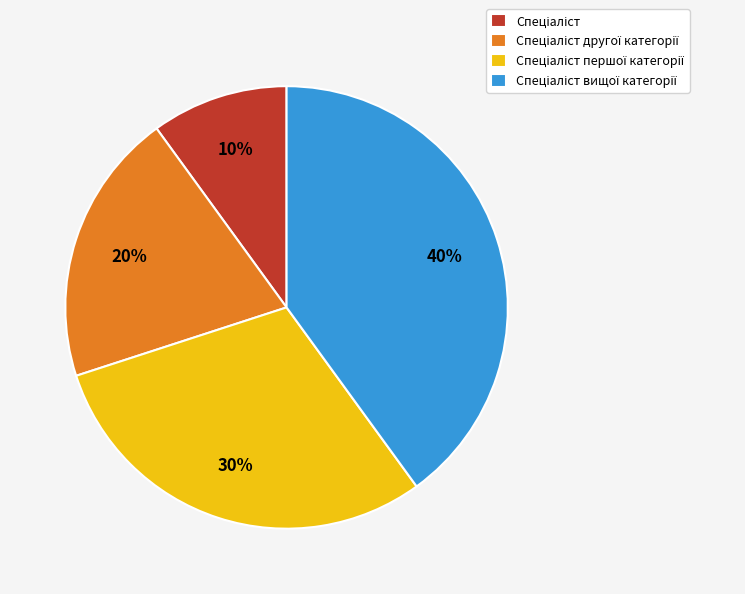

To the nearest percent, what is the average slice percentage?

25%